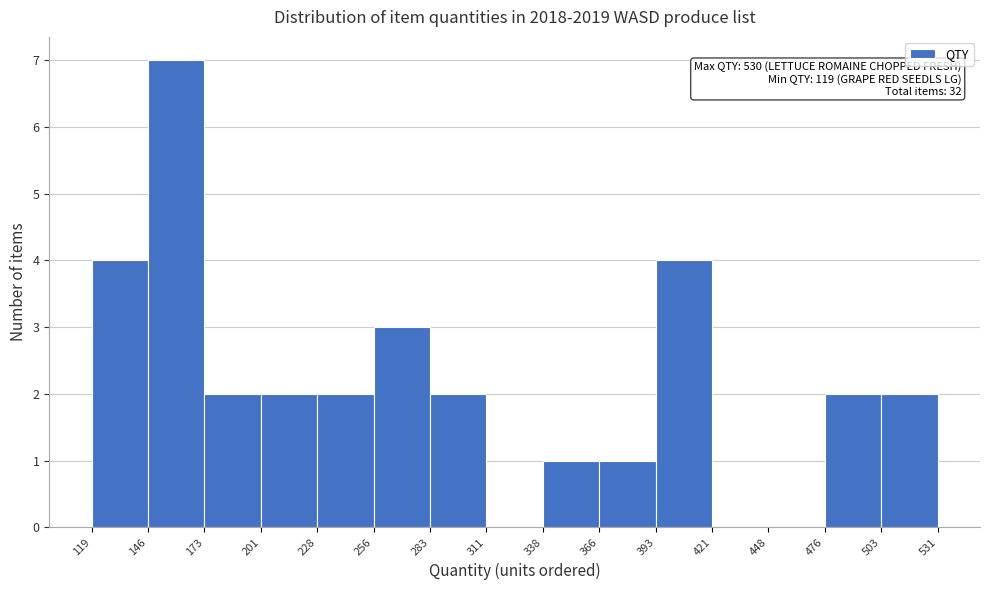

Which range on the x-axis has the tallest bar?

146 to 173